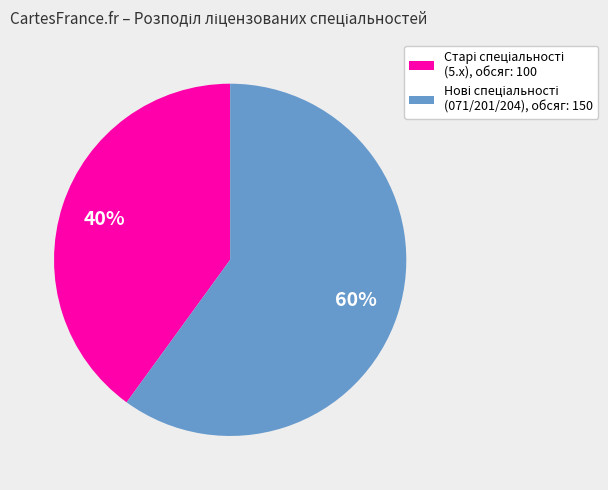

To the nearest percent, what is the average slice percentage?

50%